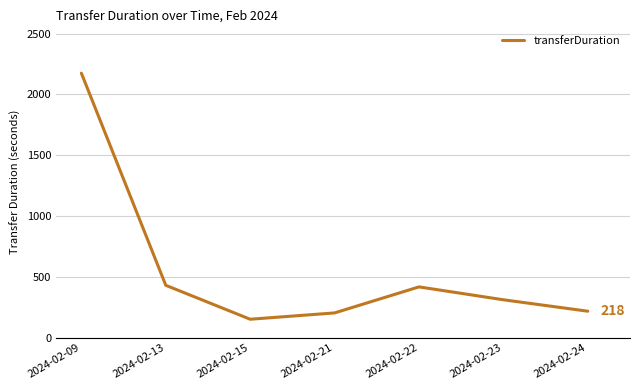

Does the chart have visible grid lines?

Yes